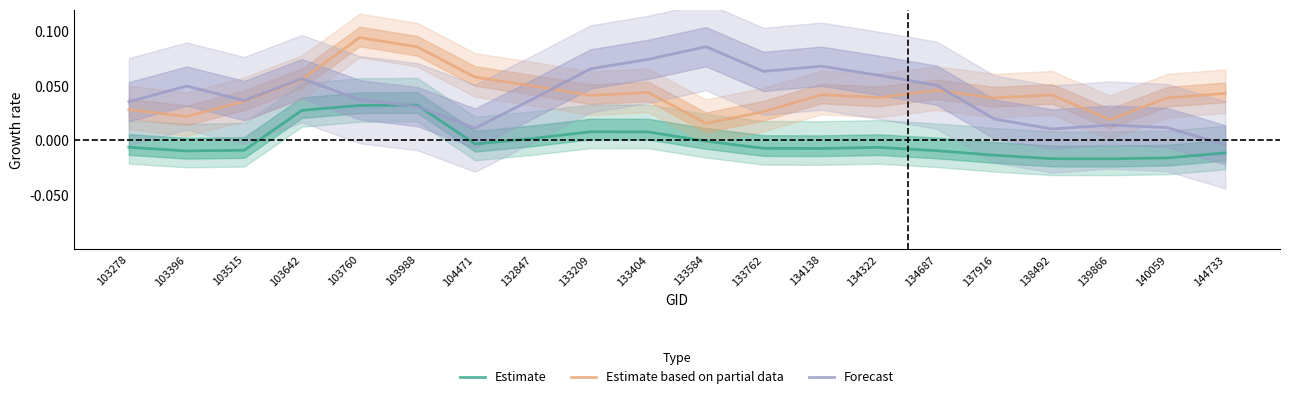

At which label does Estimate based on partial data reach its minimum?

133584